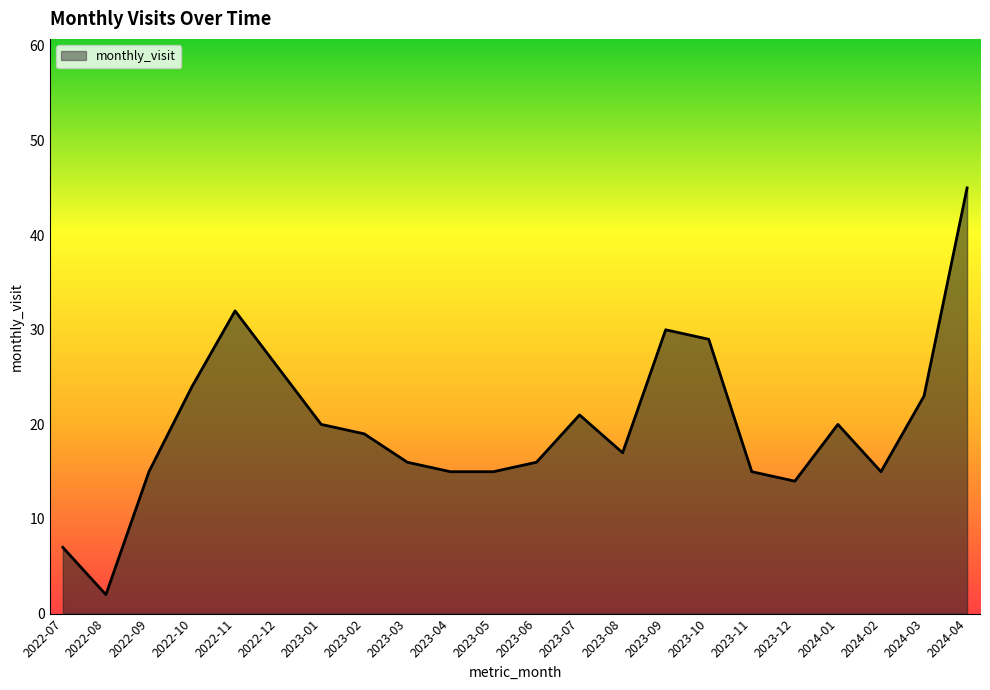

Reading left to right, what are all the values shown in this chart?

7	2	15	24	32	26	20	19	16	15	15	16	21	17	30	29	15	14	20	15	23	45